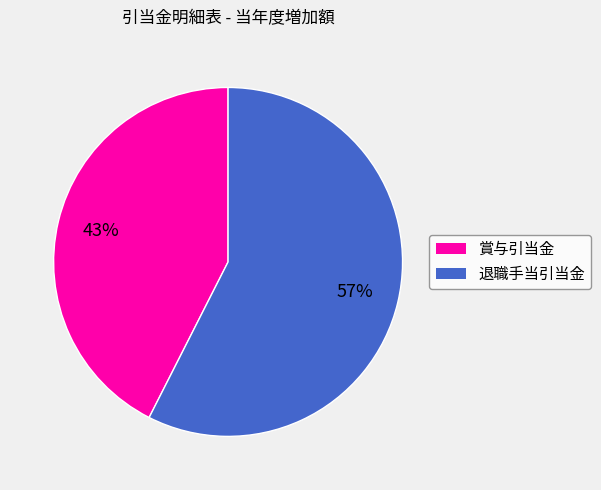

Do 賞与引当金 and 退職手当引当金 together represent more than half of the pie?

Yes